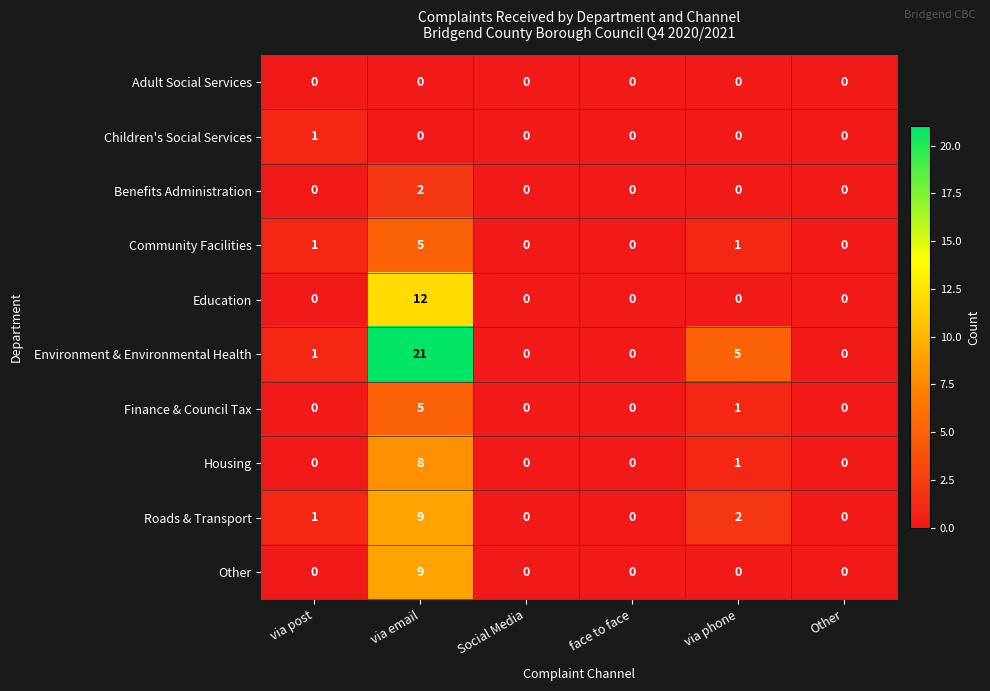

What is the total value across all series at via email?

71